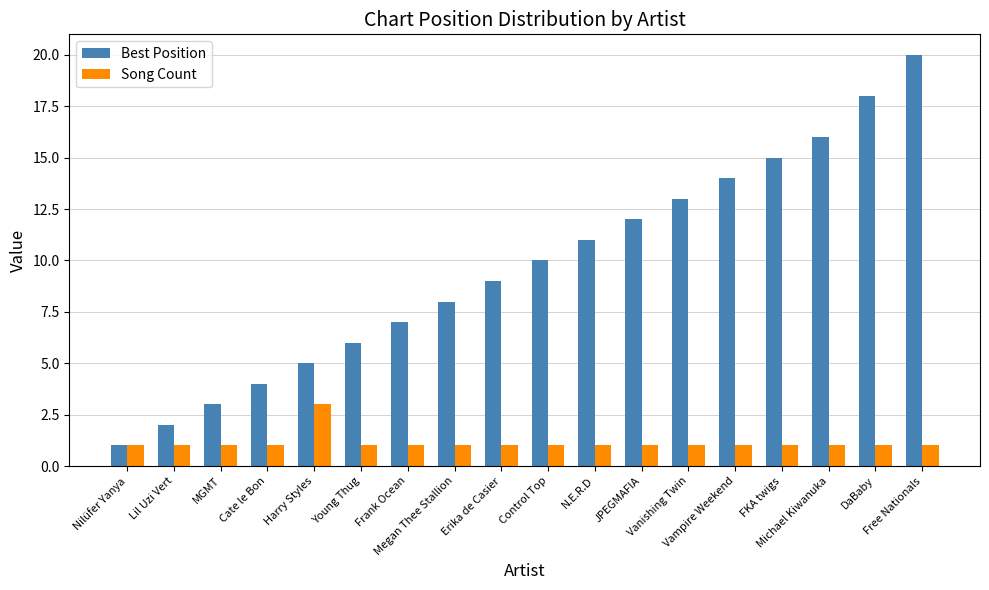

What is the difference between the maximum and second lowest values in the Best Position series?

18